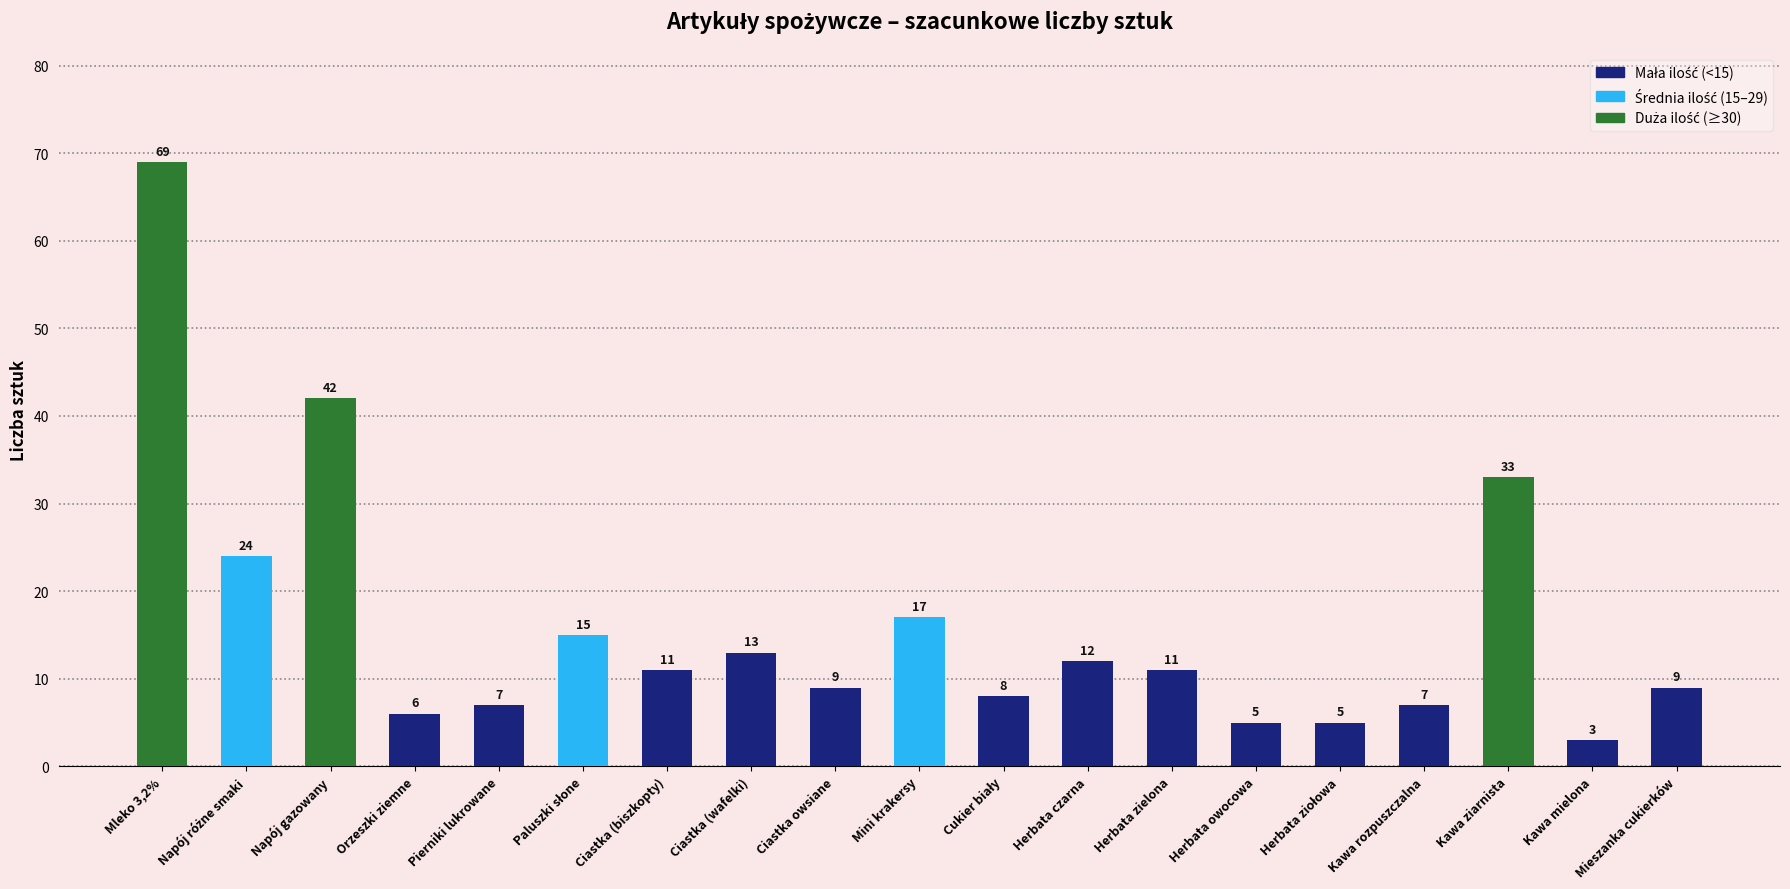

What is the label of the 3rd bar from the left?

Napój gazowany